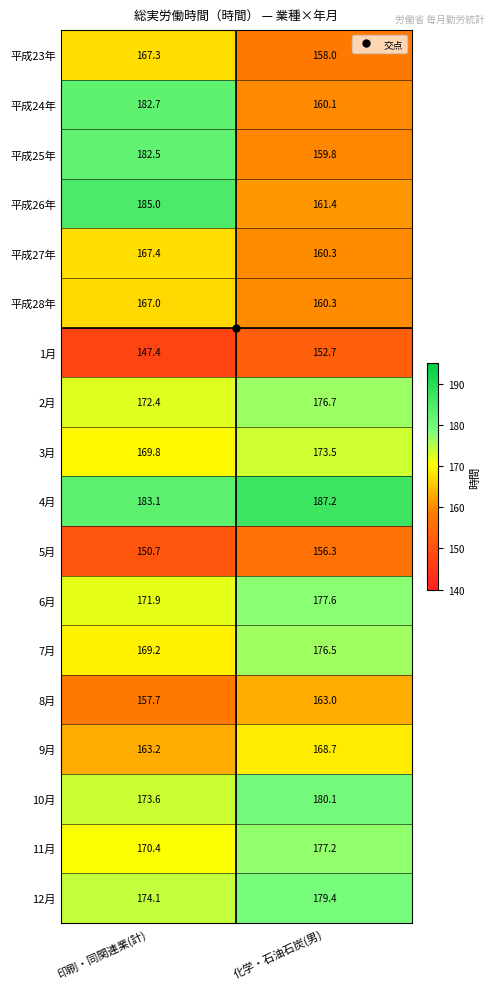

Is it true that 平成24年 equals 86.5 at 印刷・同関連業(計)?

False